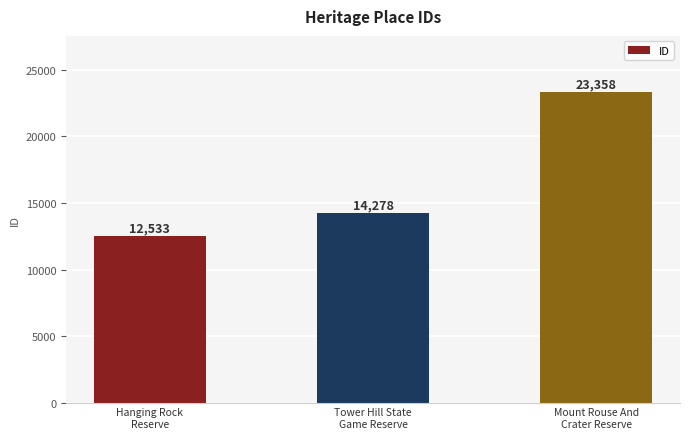

How many data points are less than 14278?

1